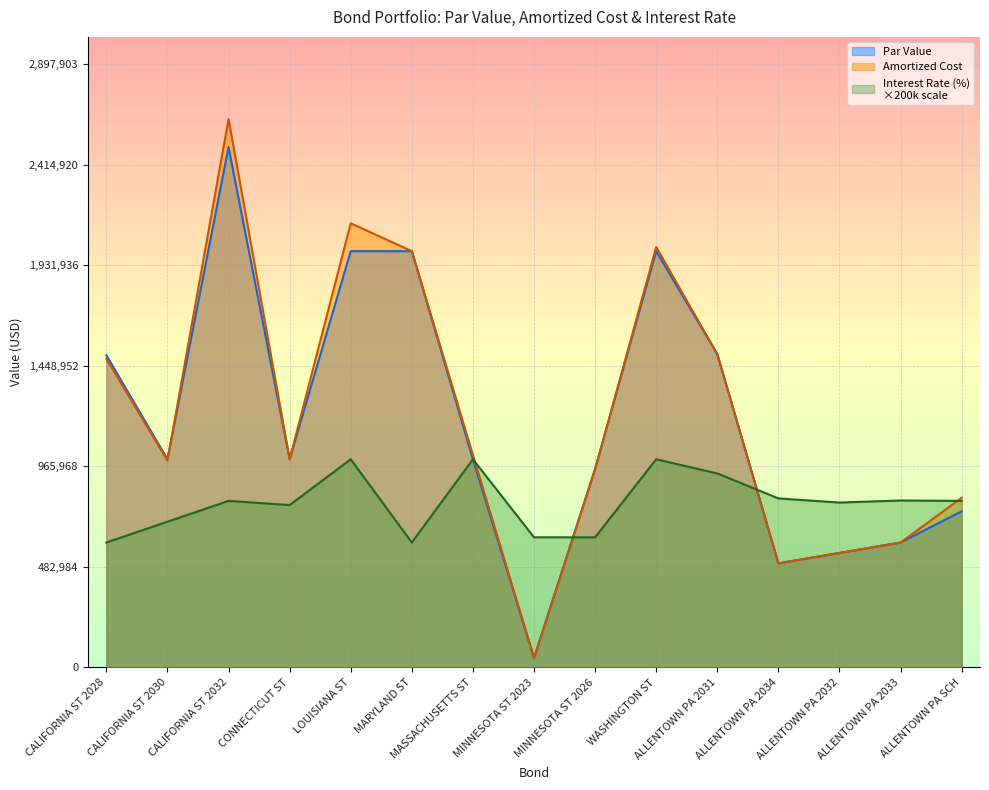

At which category does Interest Rate (%) reach its first local valley?

CONNECTICUT ST